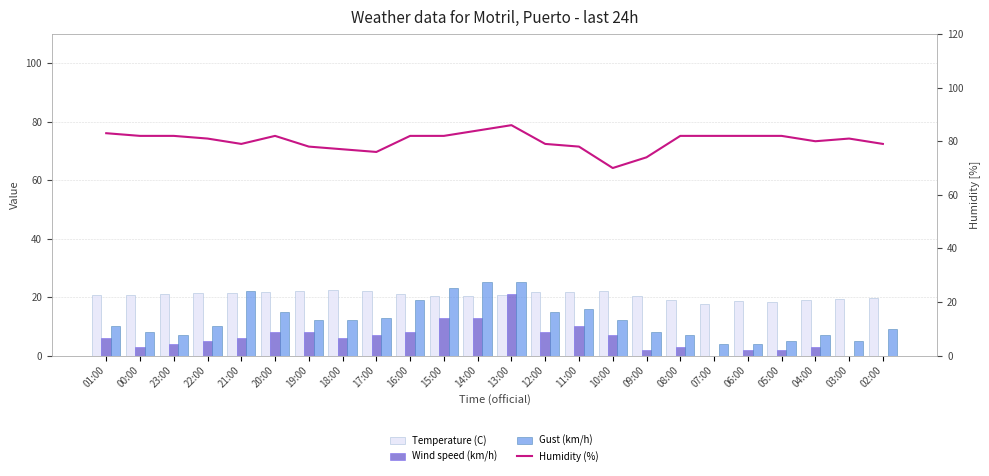

What is the difference between the maximum and minimum values in the Humidity (%) series?

16.0